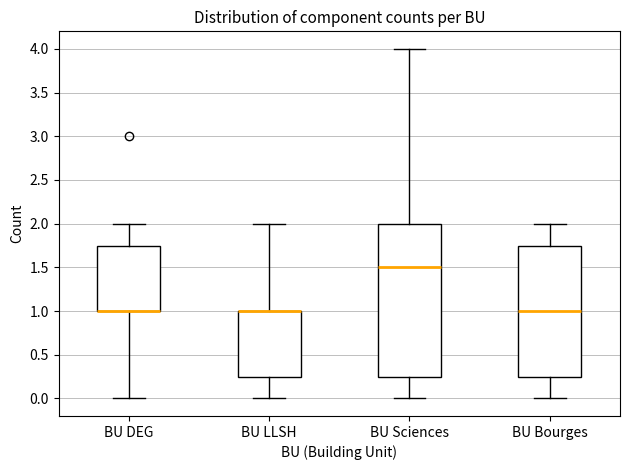

Reading left to right, read every box against the y-axis: the position of its median line, the range the box covers, and the ends of its whiskers. The values are not printed on the chart, so give them approximately, as read against the axis.

BU DEG: median 1.00 (drawn on the box's lower edge), box 1.00 to 1.75, whiskers 0.00 to 2.00
BU LLSH: median 1.00 (drawn on the box's upper edge), box 0.25 to 1.00, whiskers 0.00 to 2.00
BU Sciences: median 1.50, box 0.25 to 2.00, whiskers 0.00 to 4.00
BU Bourges: median 1.00, box 0.25 to 1.75, whiskers 0.00 to 2.00